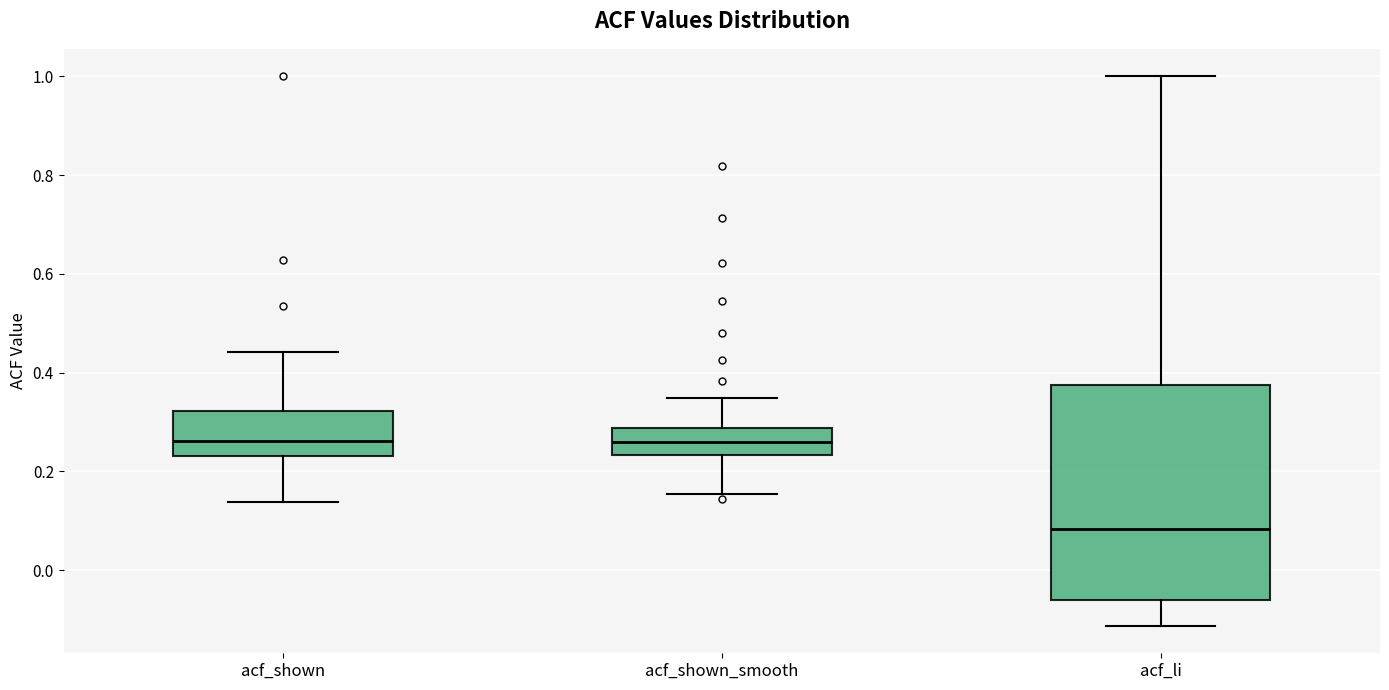

Which box is the tallest, from its lower edge to its upper edge?

acf_li